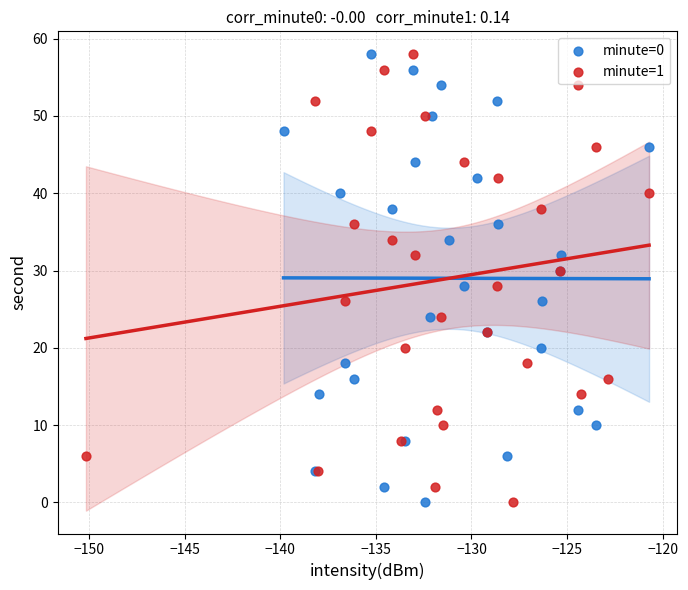

What are all the series names shown in the legend?

minute=0, minute=1